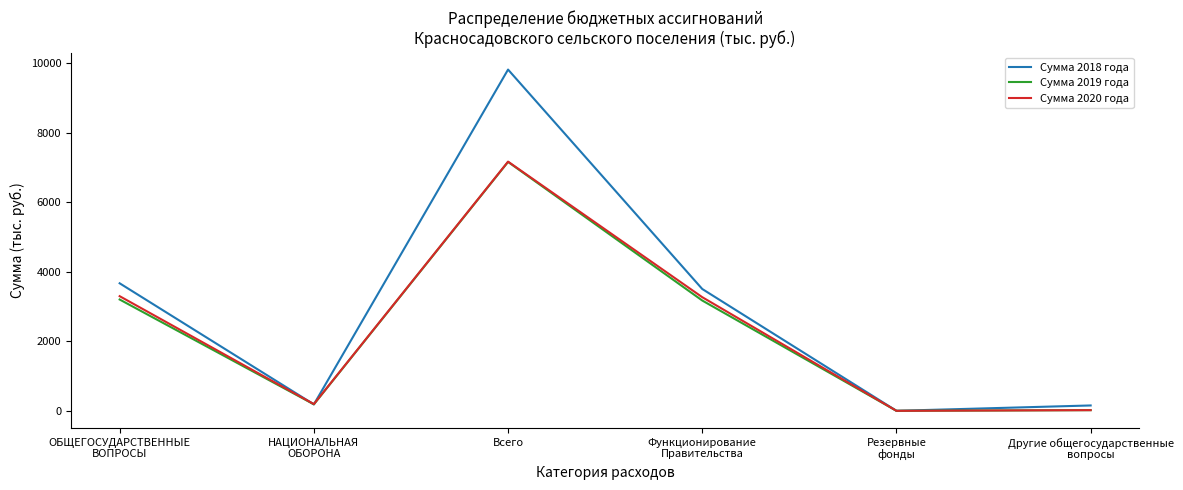

Which series has the largest total across all categories?

Сумма 2018 года